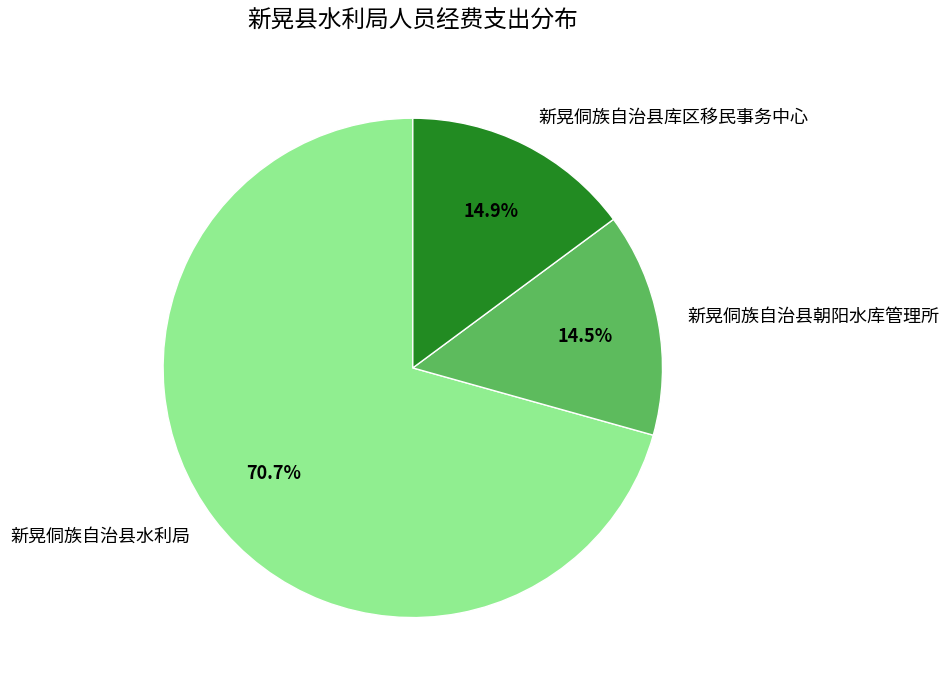

True or false: 新晃侗族自治县水利局 accounts for 59% of the total.

False